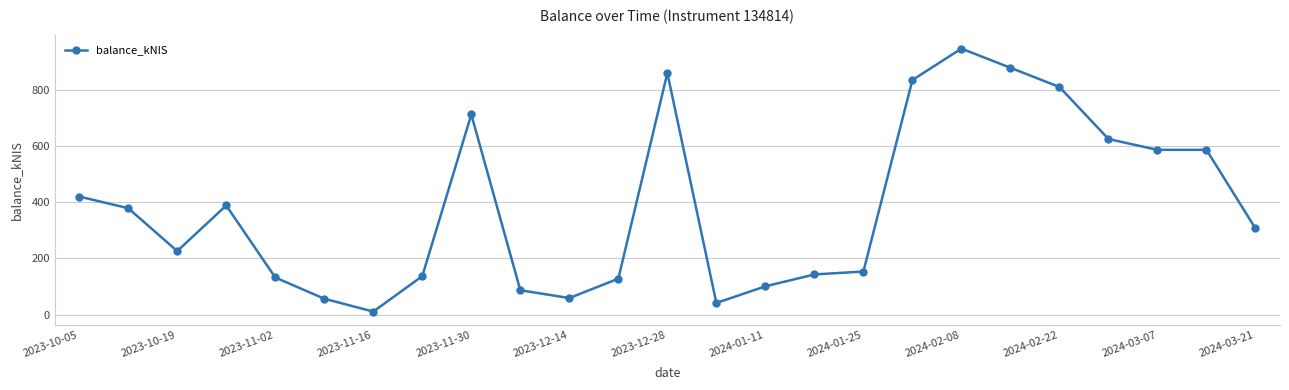

What is the average value?

384.4